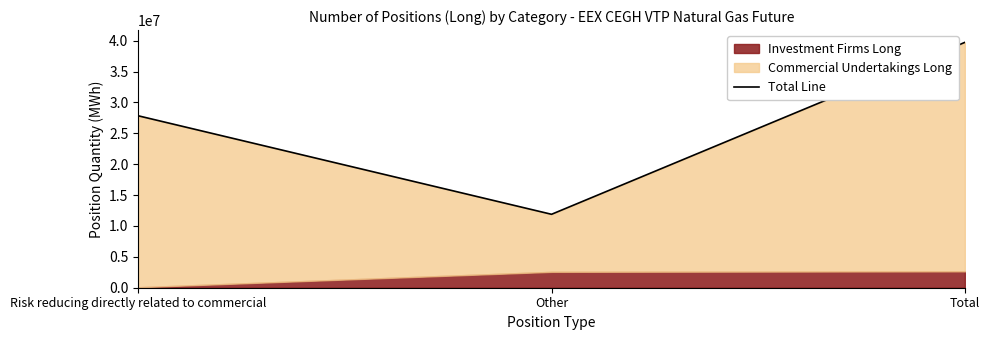

What is the maximum value shown in the chart?

39734886